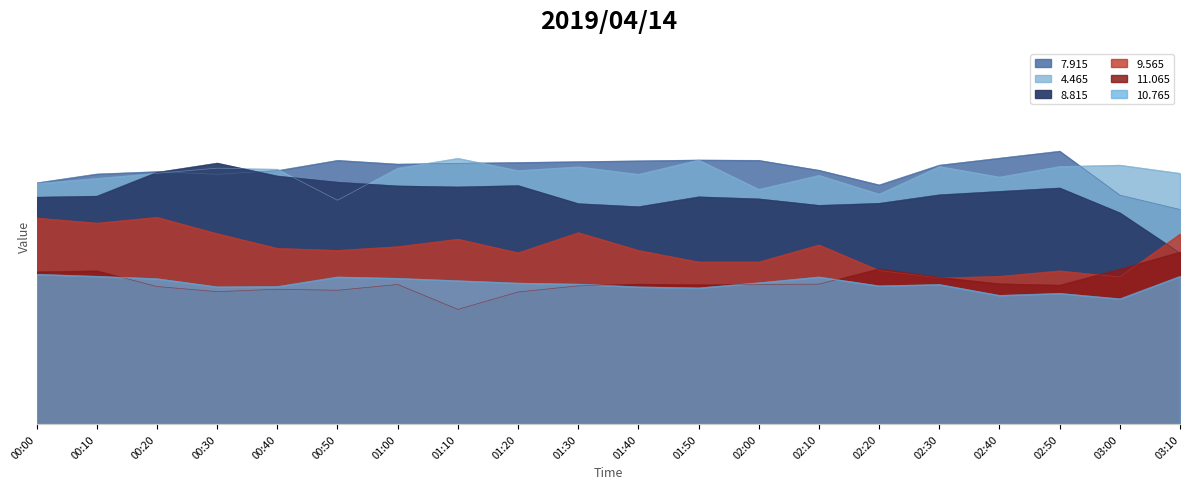

In   8.815, how many points are lower than both neighbors (excluding endpoints)?

3